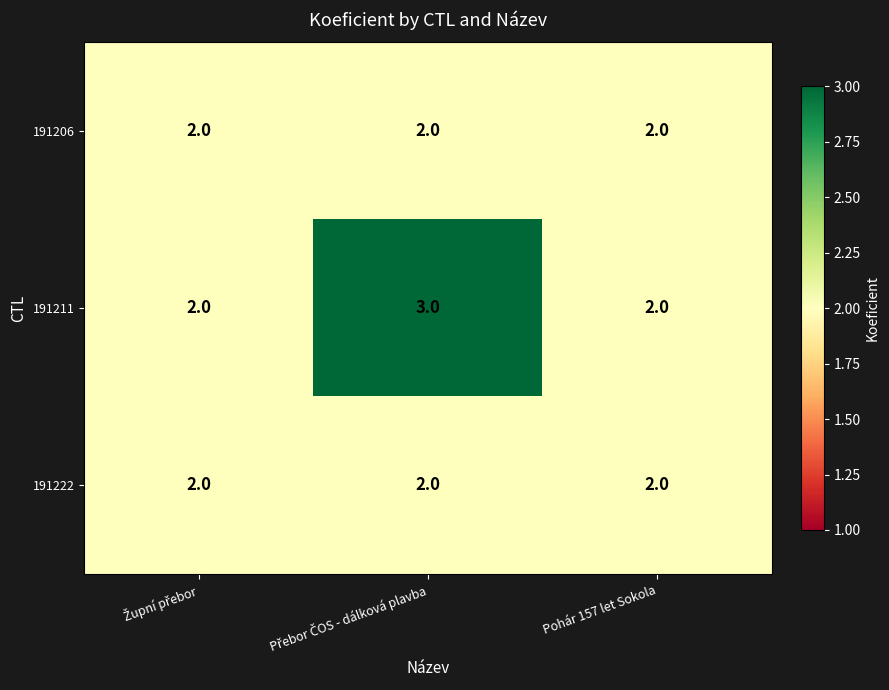

What is the maximum value for 191211?

3